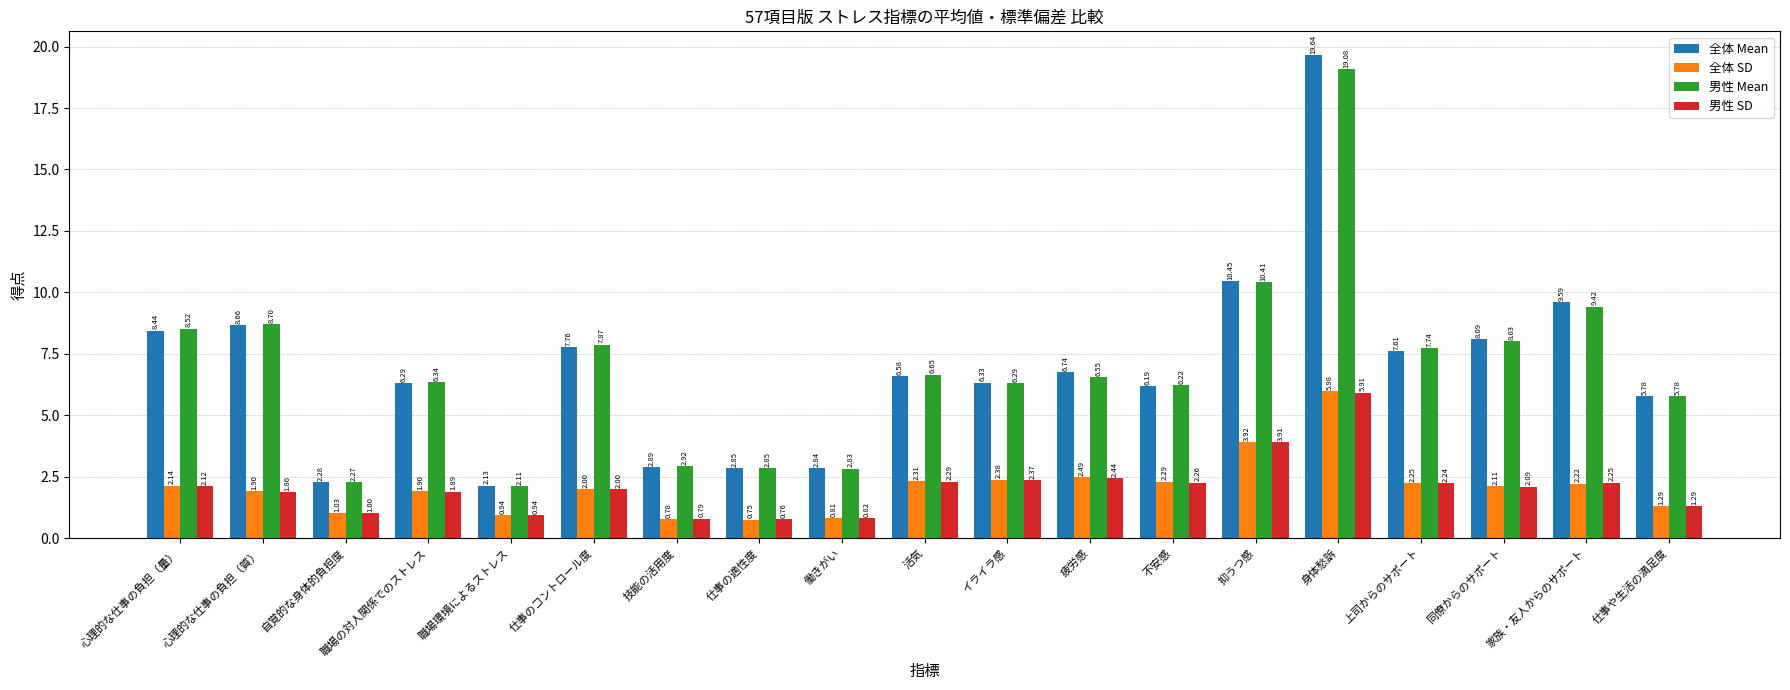

Are the bars grouped side by side (vs. stacked)?

Yes